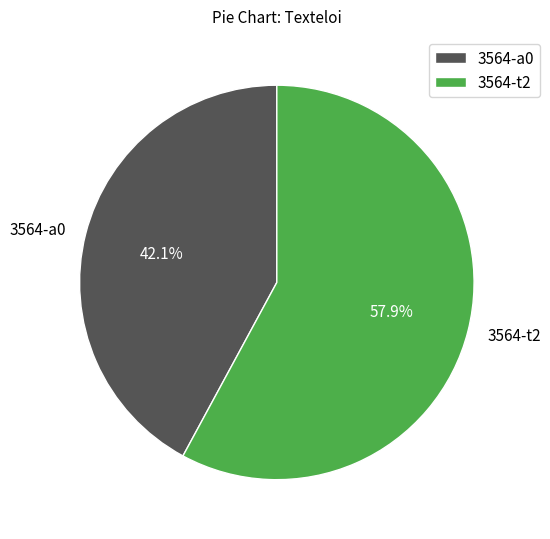

How many segments does this pie chart have?

2